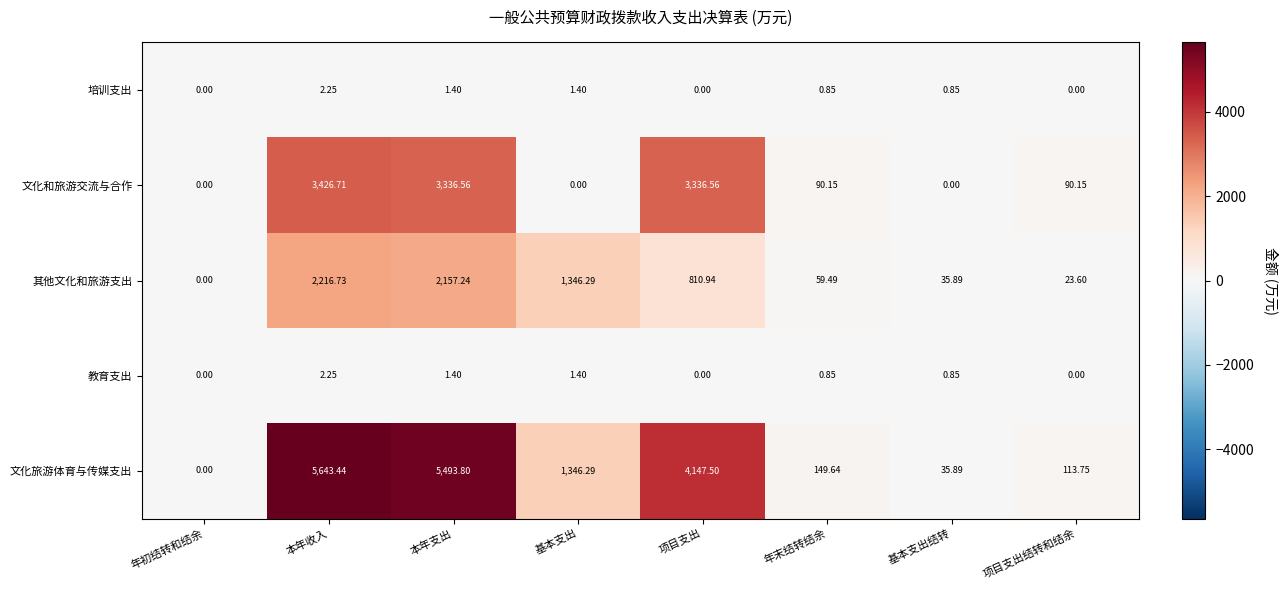

Is the value of 其他文化和旅游支出 at 基本支出结转 greater than the value of 文化和旅游交流与合作 at 年末结转结余?

No